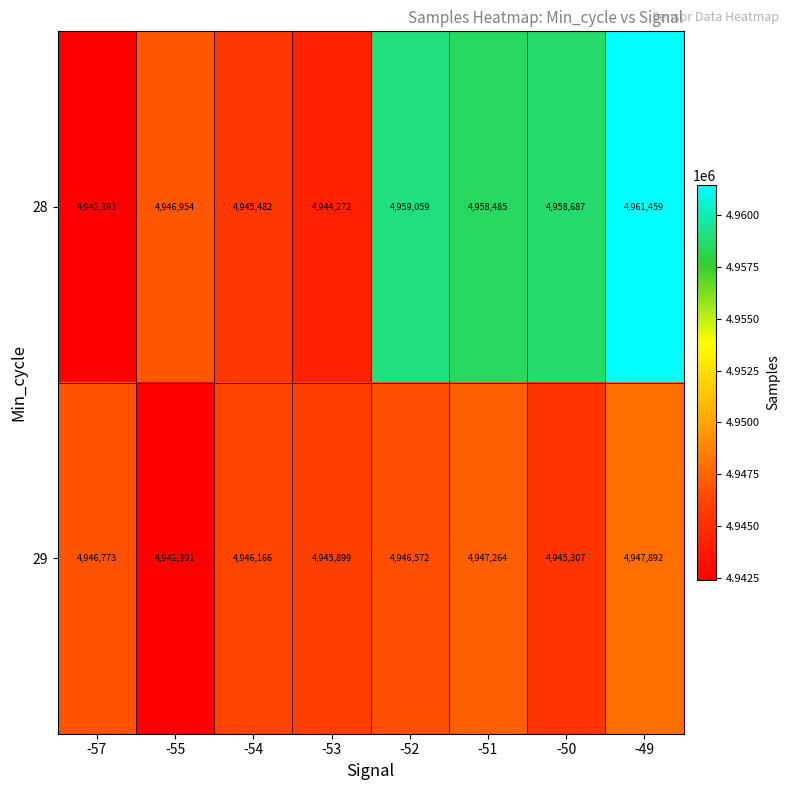

What is the difference between the highest and lowest values at -52?

12487